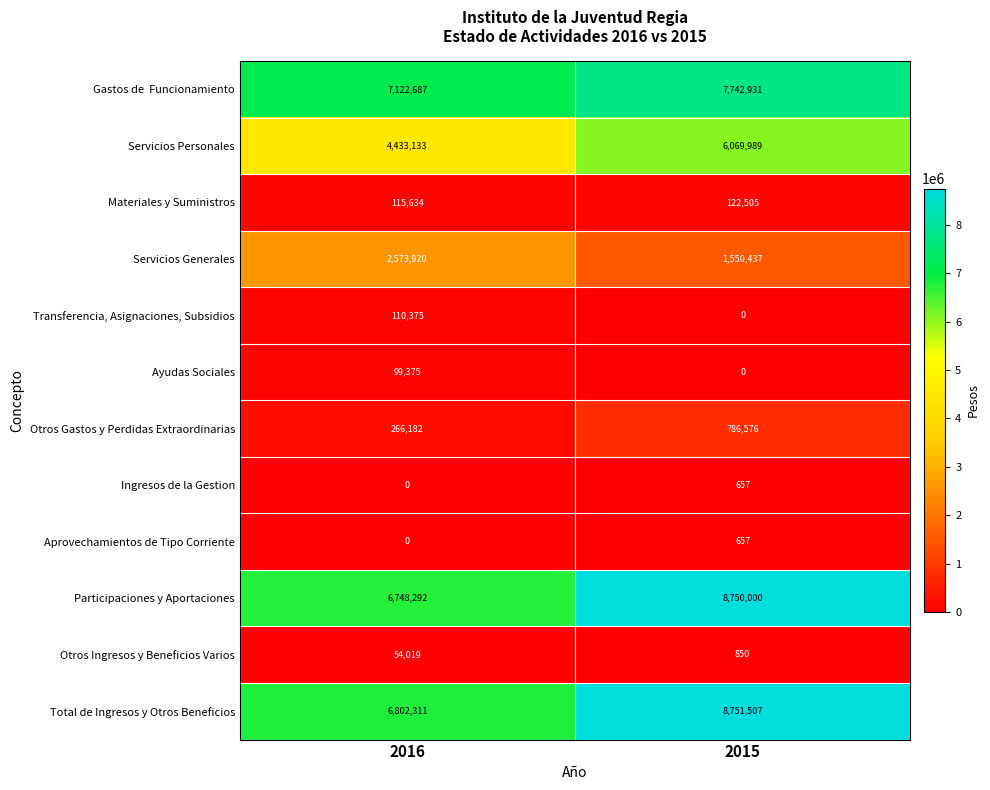

Which category has the highest value in the Total de Ingresos y Otros Beneficios series?

2015